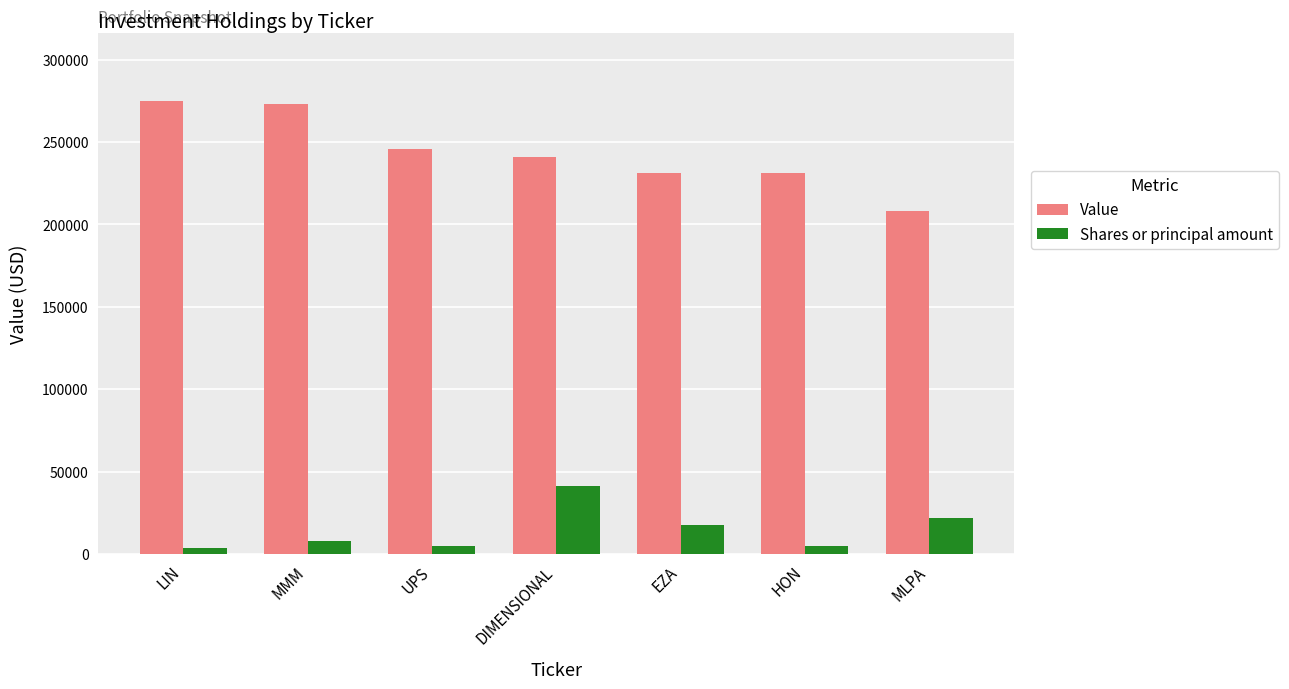

The value of Value at MMM is 186930.7. True or false?

False